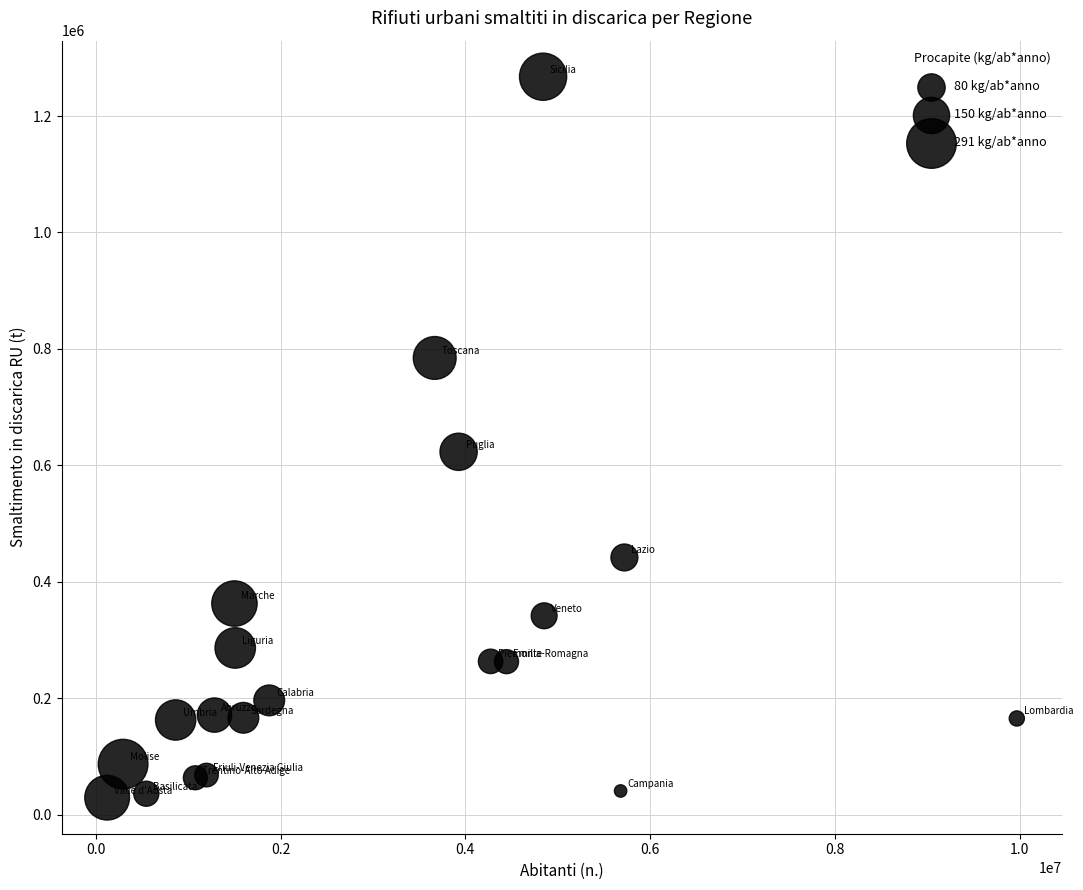

What is the range of X values (max minus min)?

9843097